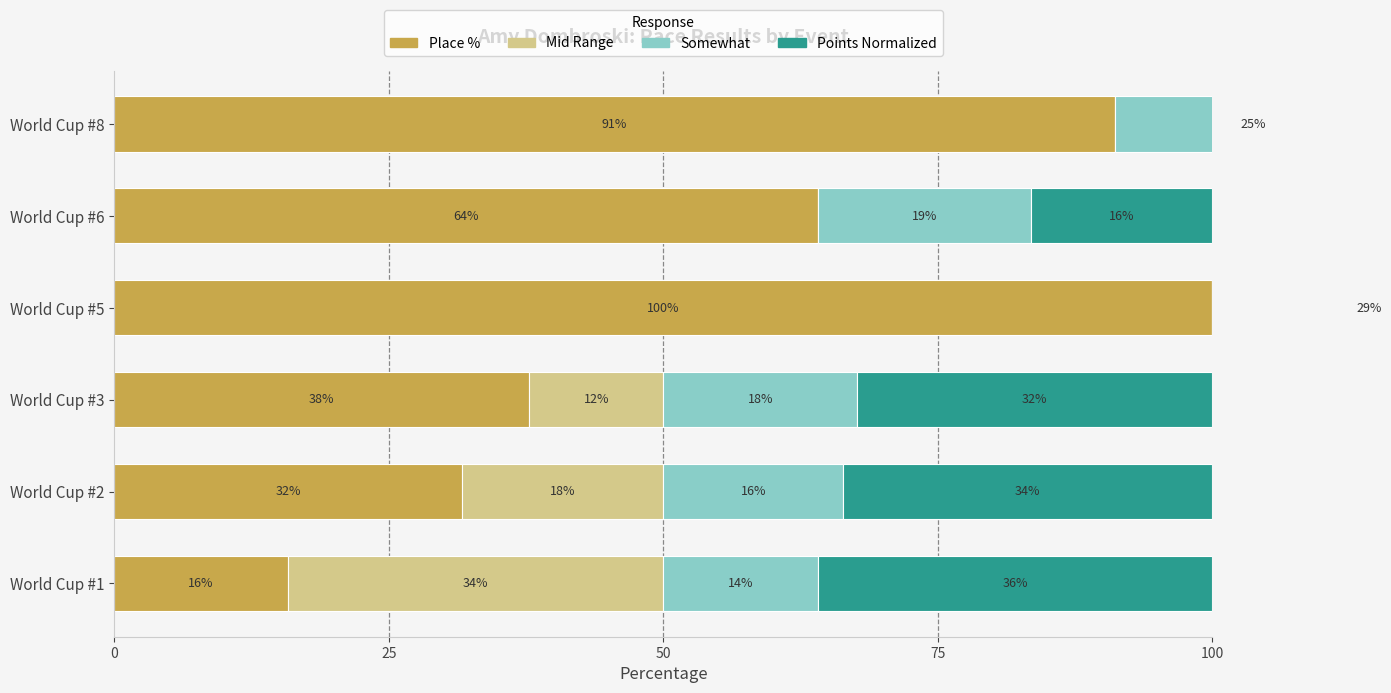

What is the difference between the highest and lowest values at World Cup #3?

25.6